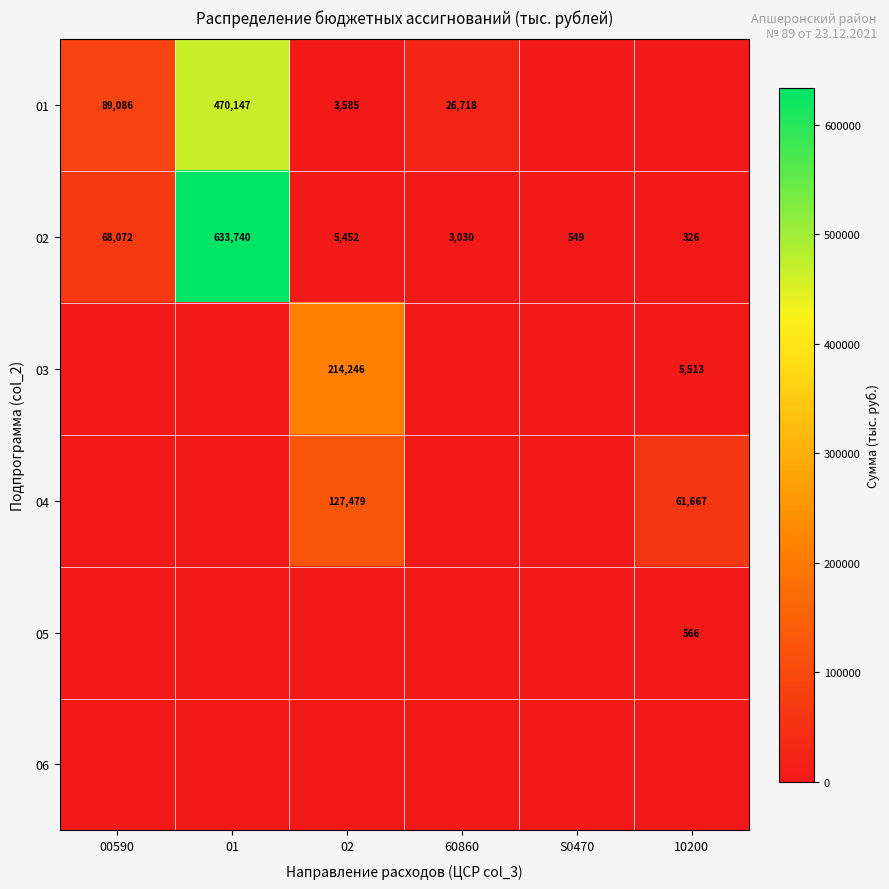

Is it true that 02 equals 1604 at 60860?

False